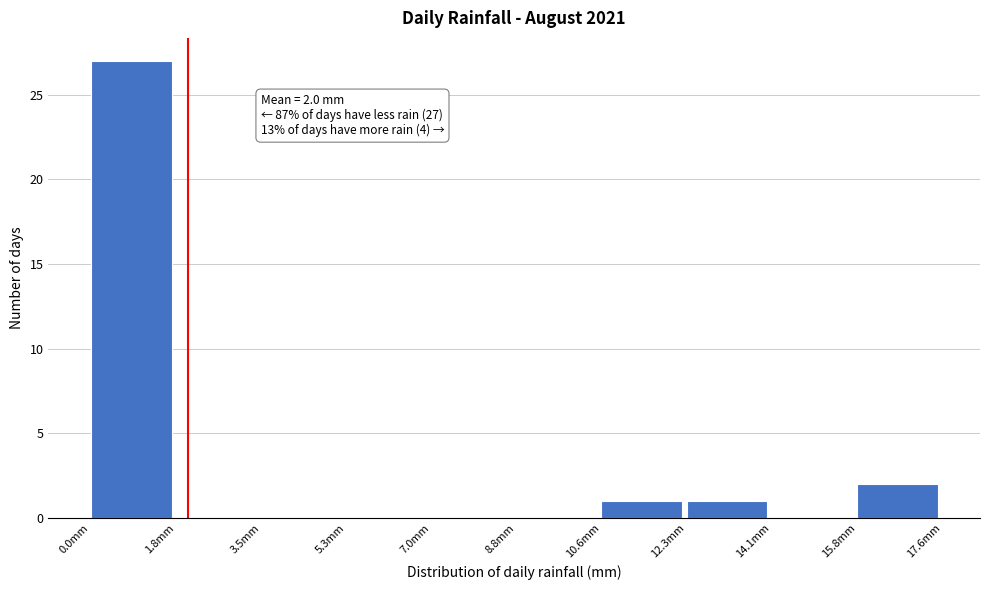

Which range on the x-axis has the tallest bar?

0.00 to 1.76